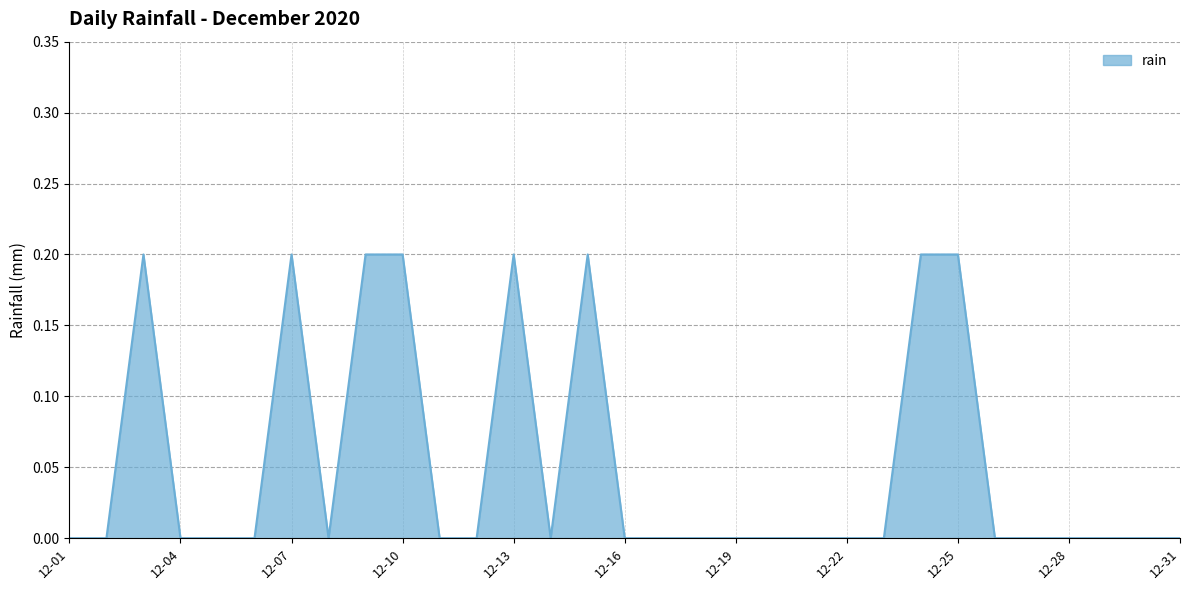

List the labels in order of value, smallest first.

2020-12-01, 2020-12-02, 2020-12-04, 2020-12-05, 2020-12-06, 2020-12-08, 2020-12-11, 2020-12-12, 2020-12-14, 2020-12-16, 2020-12-17, 2020-12-18, 2020-12-19, 2020-12-20, 2020-12-21, 2020-12-22, 2020-12-23, 2020-12-26, 2020-12-27, 2020-12-28, 2020-12-29, 2020-12-30, 2020-12-31, 2020-12-03, 2020-12-07, 2020-12-09, 2020-12-10, 2020-12-13, 2020-12-15, 2020-12-24, 2020-12-25